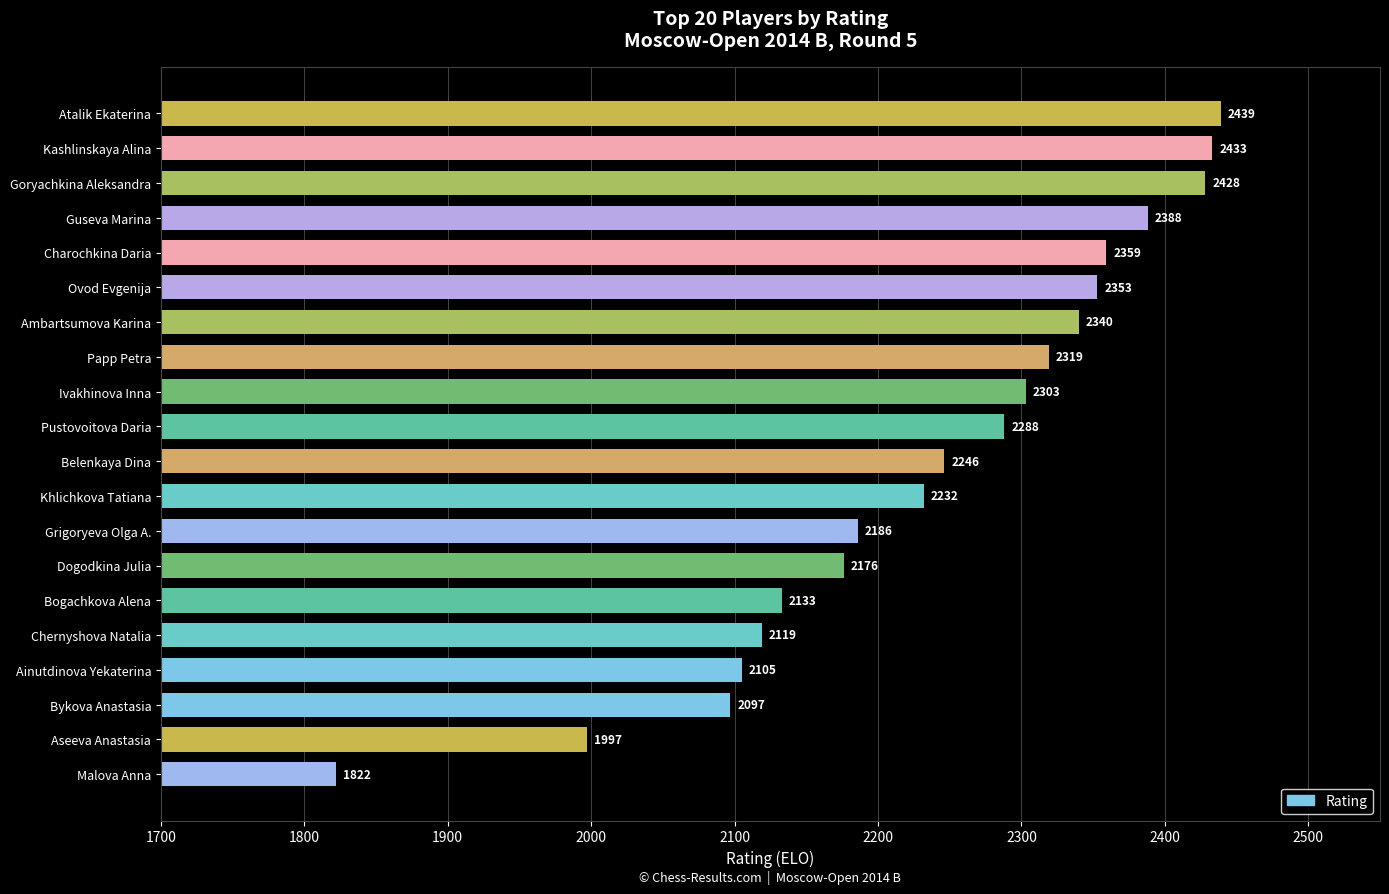

What is the difference between the maximum and second lowest values?

442